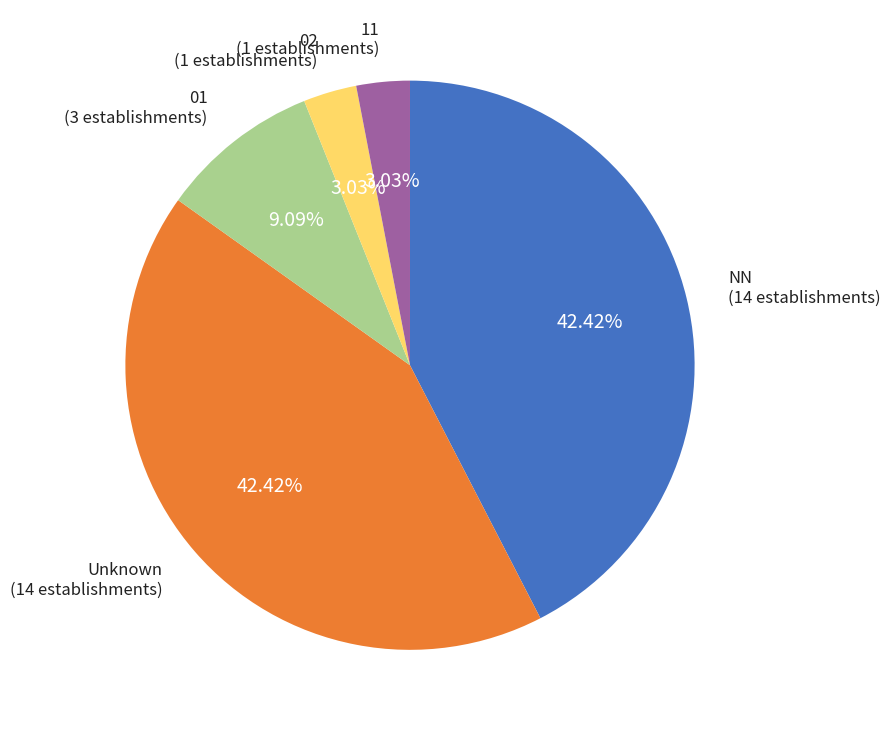

Is there a majority slice in this chart?

No